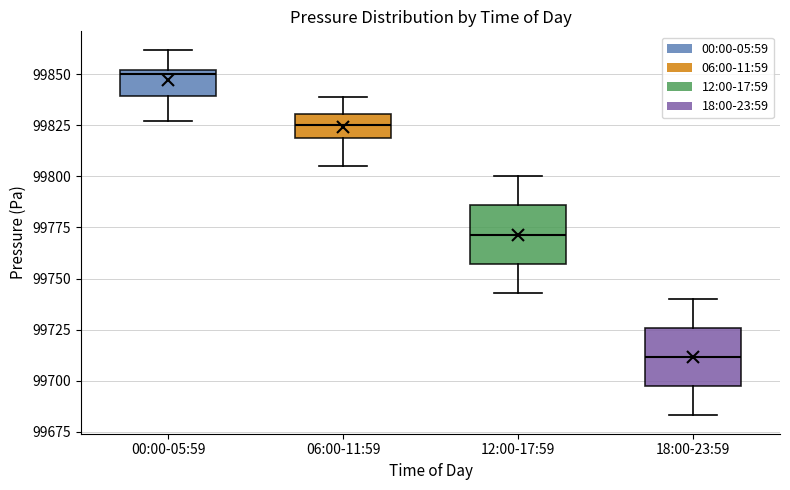

Reading left to right, read every box against the y-axis: the position of its median line, the range the box covers, and the ends of its whiskers. The values are not printed on the chart, so give them approximately, as read against the axis.

00:00-05:59: median 99850 (just below the box's upper edge), box 99840 to 99850, whiskers 99825 to 99860
06:00-11:59: median 99825, box 99820 to 99830, whiskers 99805 to 99840
12:00-17:59: median 99770, box 99755 to 99785, whiskers 99745 to 99800
18:00-23:59: median 99710, box 99695 to 99725, whiskers 99685 to 99740